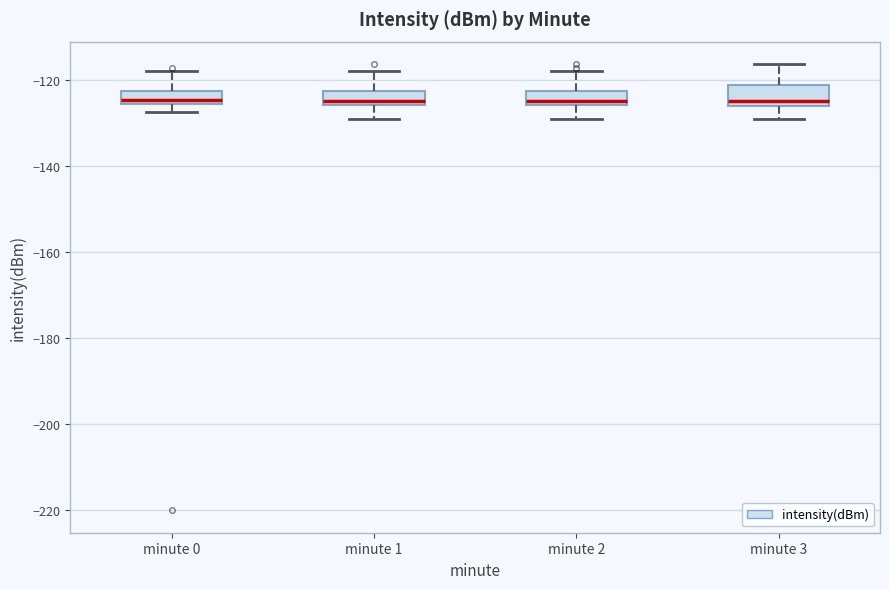

Reading left to right, read every box against the y-axis: the position of its median line, the range the box covers, and the ends of its whiskers. The values are not printed on the chart, so give them approximately, as read against the axis.

minute 0: median -124, box -126 to -122, whiskers -128 to -118
minute 1: median -126 (just above the box's lower edge), box -126 to -122, whiskers -130 to -118
minute 2: median -126 (just above the box's lower edge), box -126 to -122, whiskers -130 to -118
minute 3: median -124, box -126 to -122, whiskers -130 to -116